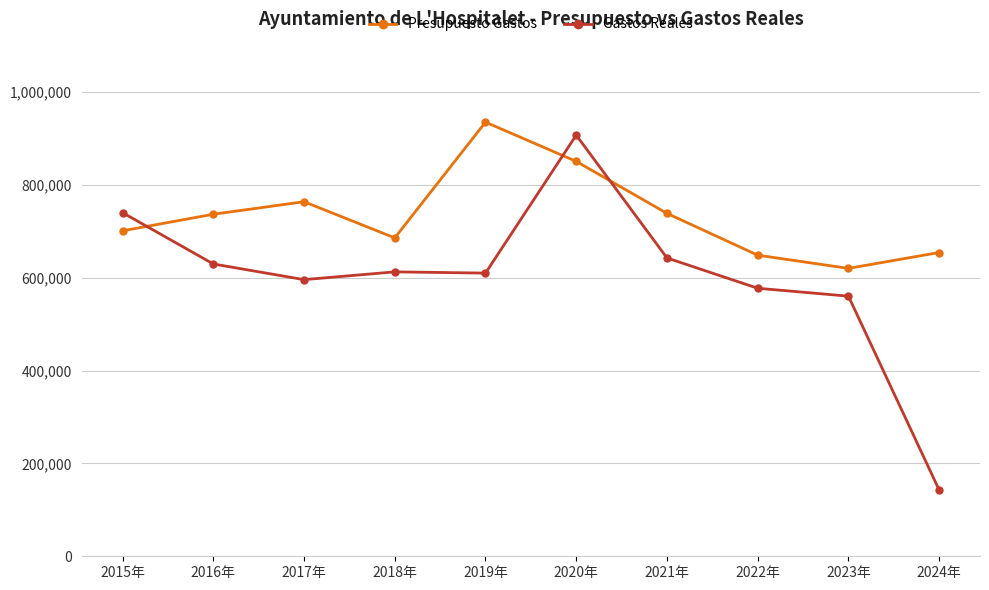

Does the chart have visible grid lines?

Yes